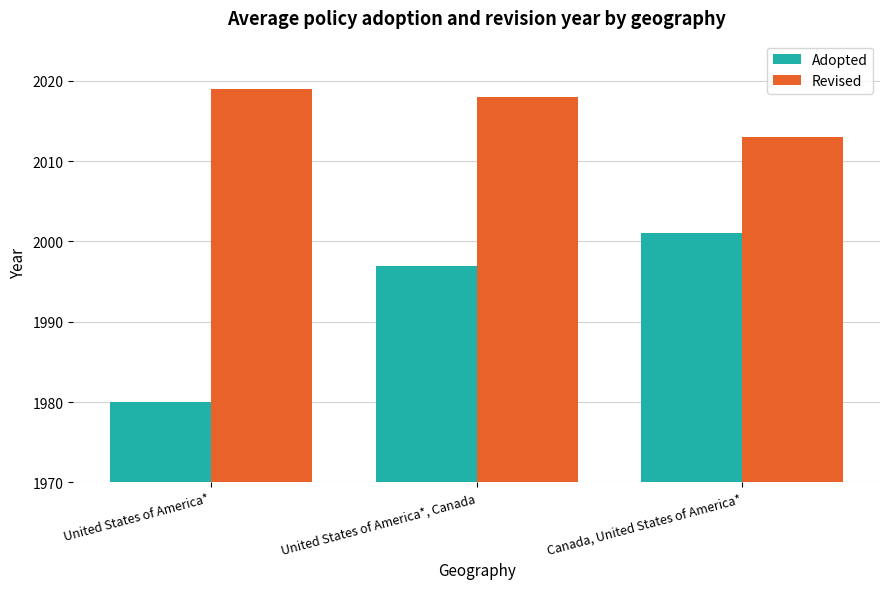

Which series changed the most between United States of America* and United States of America*, Canada?

Adopted